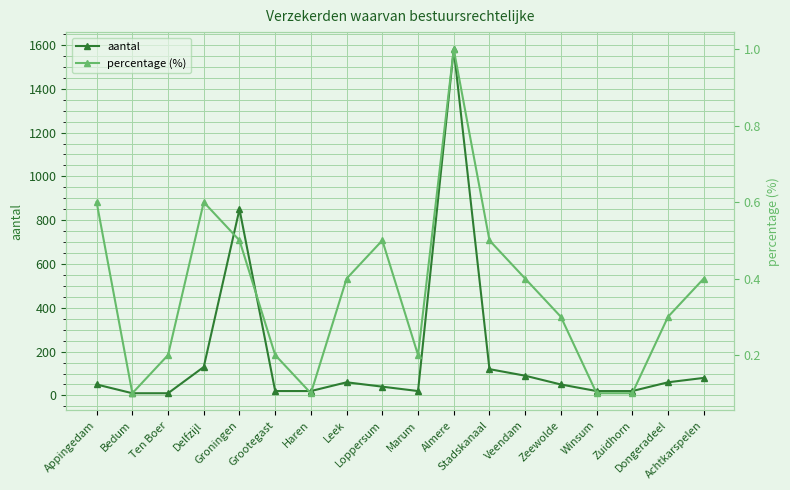

In percentage (%), how many points are lower than both neighbors (excluding endpoints)?

3